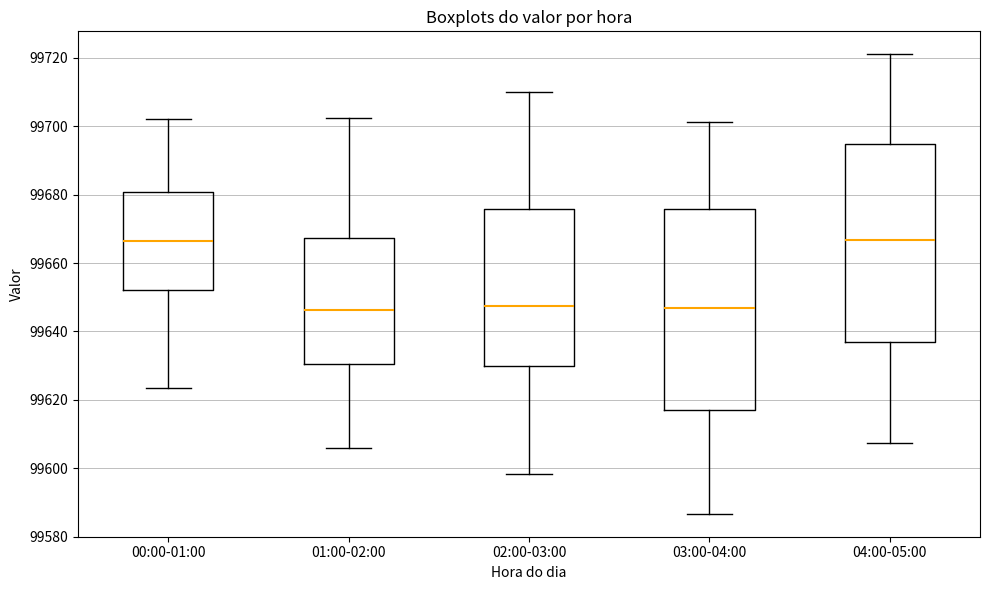

Reading left to right, read every box against the y-axis: the position of its median line, the range the box covers, and the ends of its whiskers. The values are not printed on the chart, so give them approximately, as read against the axis.

00:00-01:00: median 99666, box 99652 to 99680, whiskers 99624 to 99702
01:00-02:00: median 99646, box 99630 to 99668, whiskers 99606 to 99702
02:00-03:00: median 99648, box 99630 to 99676, whiskers 99598 to 99710
03:00-04:00: median 99646, box 99616 to 99676, whiskers 99586 to 99702
04:00-05:00: median 99666, box 99636 to 99694, whiskers 99608 to 99722